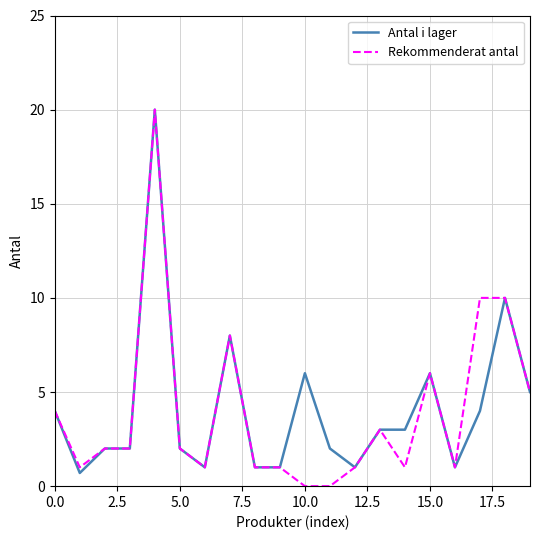

What is the greatest value displayed?

20.0